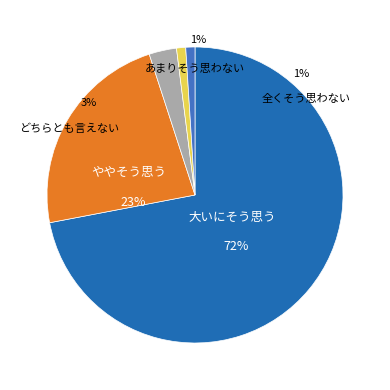

What is the change in value from 2 to 34?

+32